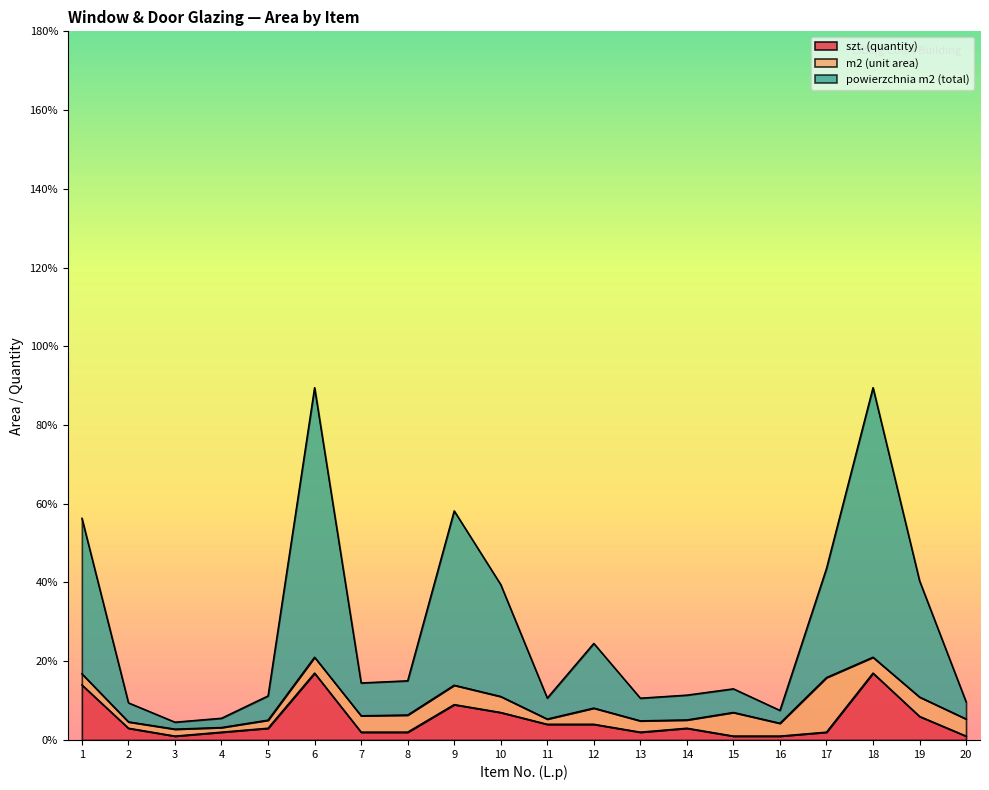

Rank the categories by powierzchnia m2 (total) value from lowest to highest.

3, 4, 16, 2, 20, 13, 11, 5, 14, 15, 7, 8, 12, 10, 19, 17, 1, 9, 6, 18